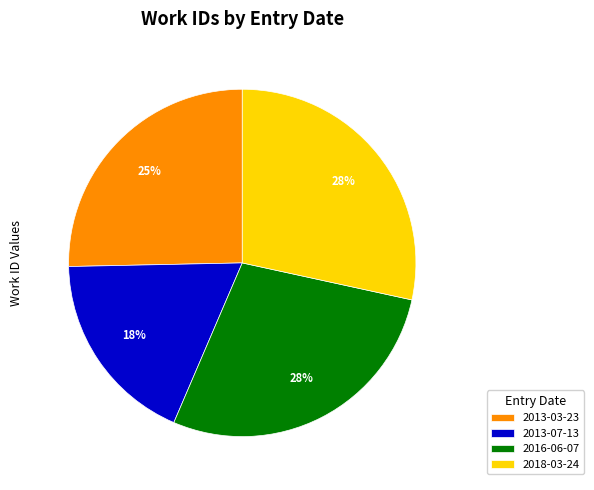

How many segments does this pie chart have?

4